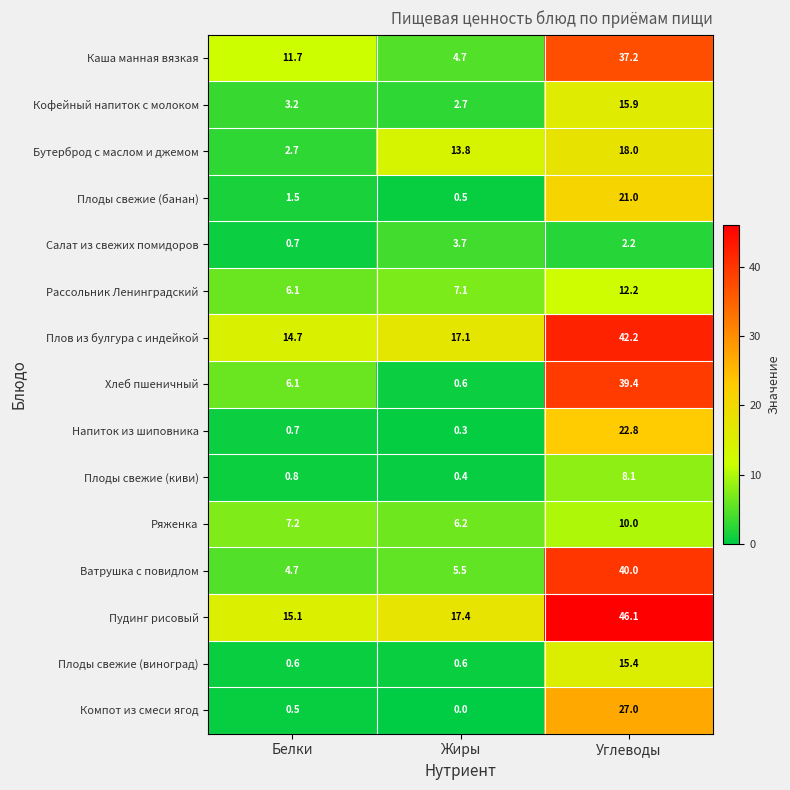

The value of Ватрушка с повидлом at Жиры is 5.5. True or false?

True